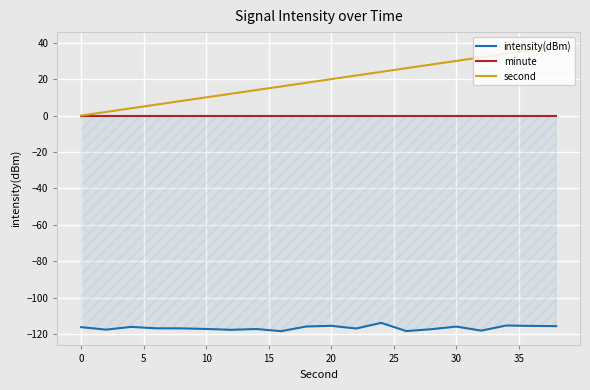

What is the maximum value for second?

38